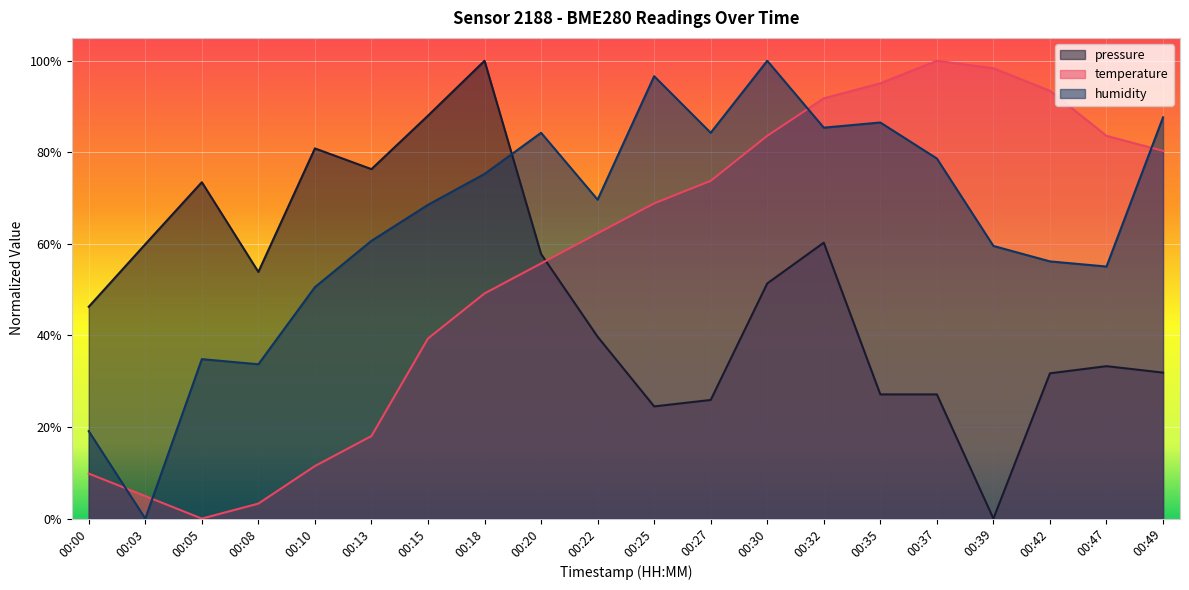

Reading right to left, extract all data points from this chart.

pressure: 31.9	33.3	31.7	0.0	27.1	27.1	60.3	51.4	25.9	24.5	39.7	57.8	100.0	88.0	76.3	80.9	53.9	73.5	59.9	46.3
temperature: 80.3	83.6	93.4	98.4	100.0	95.1	91.8	83.6	73.8	68.9	62.3	55.7	49.2	39.3	18.0	11.5	3.3	0.0	4.9	9.8
humidity: 87.6	55.1	56.2	59.6	78.7	86.5	85.4	100.0	84.3	96.6	69.7	84.3	75.3	68.5	60.7	50.6	33.7	34.8	0.0	19.1